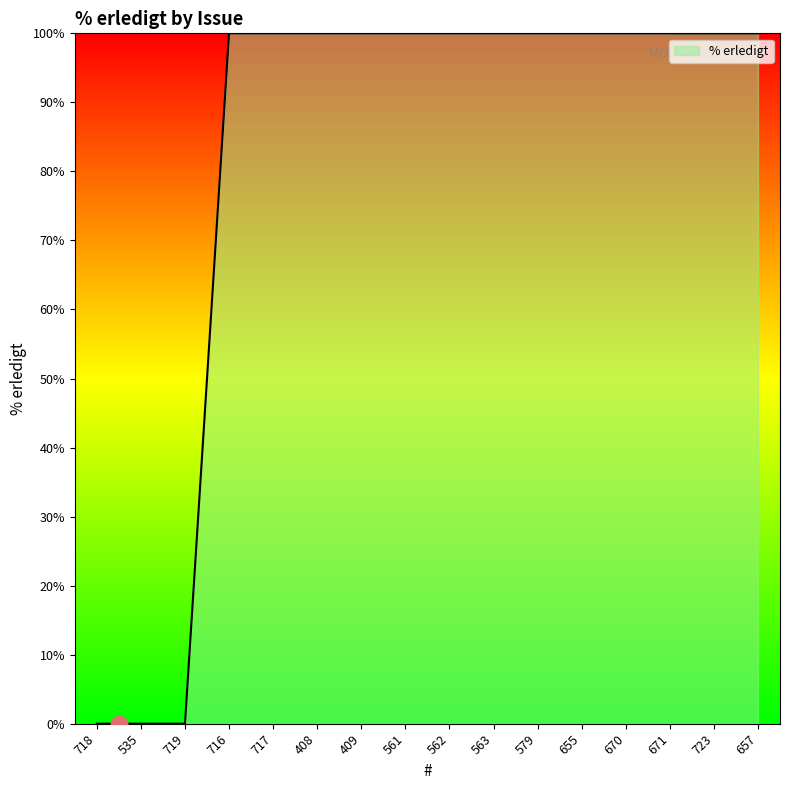

What is the difference between the maximum and minimum values?

100